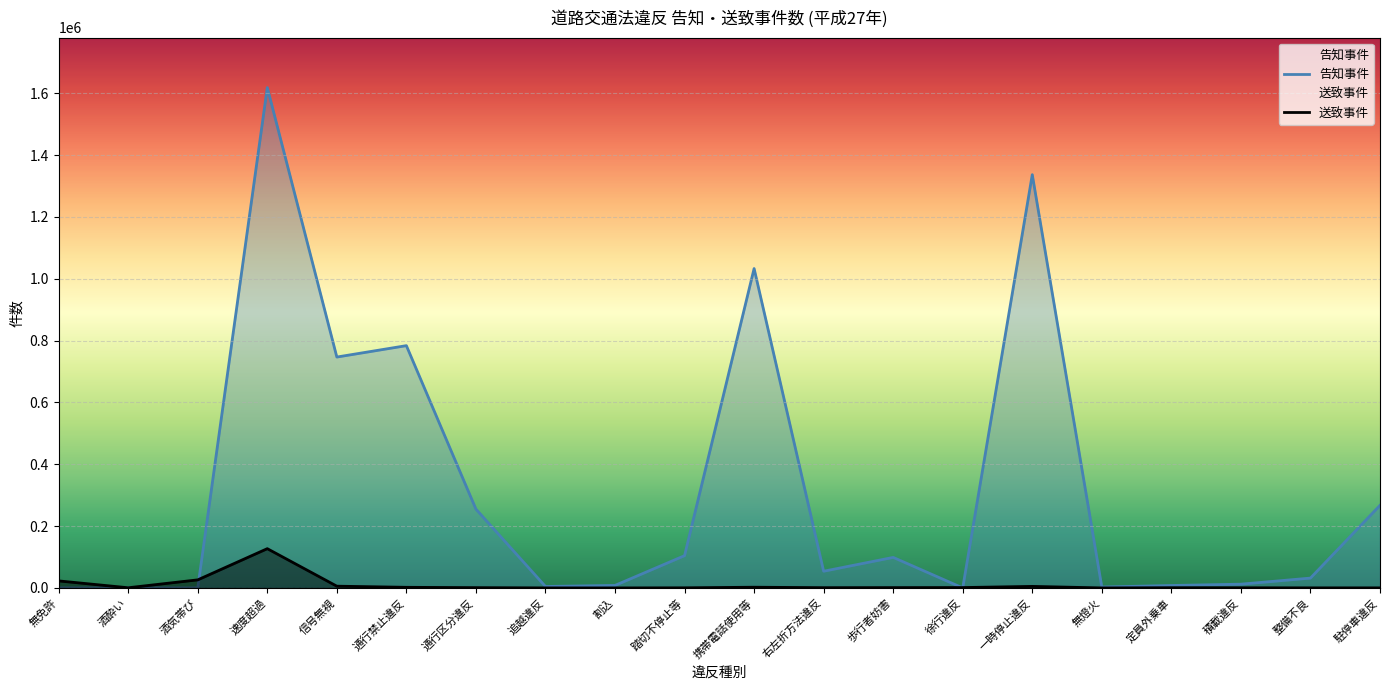

Reading right to left, transcribe all the data shown in this chart.

告知事件: 駐停車違反=267136	整備不良=31857	積載違反=12185	定員外乗車=7880	無燈火=2919	一時停止違反=1336584	徐行違反=11	歩行者妨害=98747	右左折方法違反=53994	携帯電話使用等=1032926	踏切不停止等=104425	割込=8164	追越違反=4698	通行区分違反=254883	通行禁止違反=783607	信号無視=746730	速度超過=1618271	酒気帯び=0	酒酔い=0	無免許=0
送致事件: 駐停車違反=188	整備不良=202	積載違反=497	定員外乗車=728	無燈火=21	一時停止違反=4962	徐行違反=1199	歩行者妨害=1016	右左折方法違反=814	携帯電話使用等=2300	踏切不停止等=355	割込=19	追越違反=99	通行区分違反=920	通行禁止違反=1994	信号無視=5664	速度超過=126988	酒気帯び=26099	酒酔い=565	無免許=22714